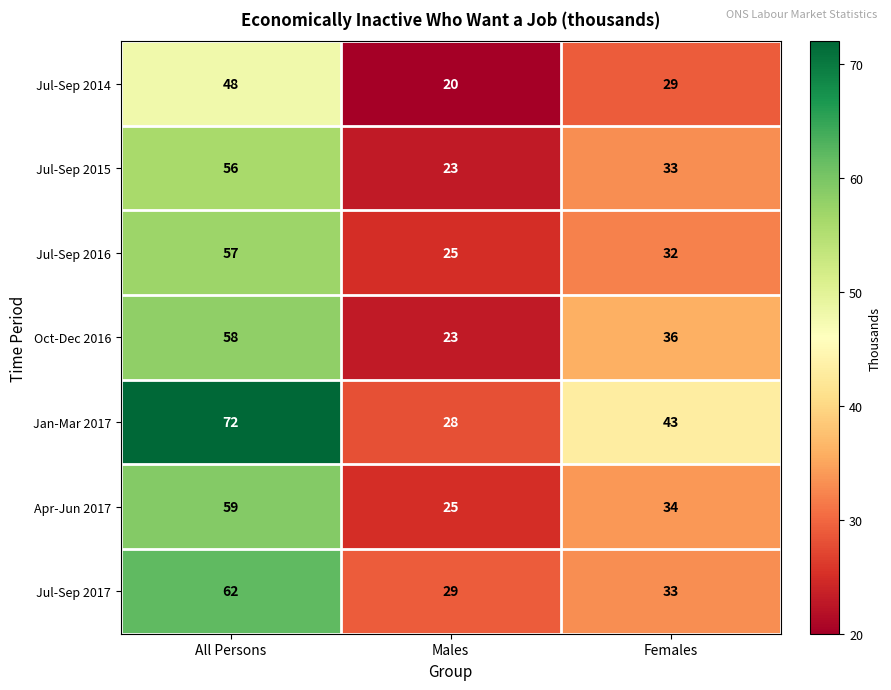

What is the maximum value shown in the chart?

72